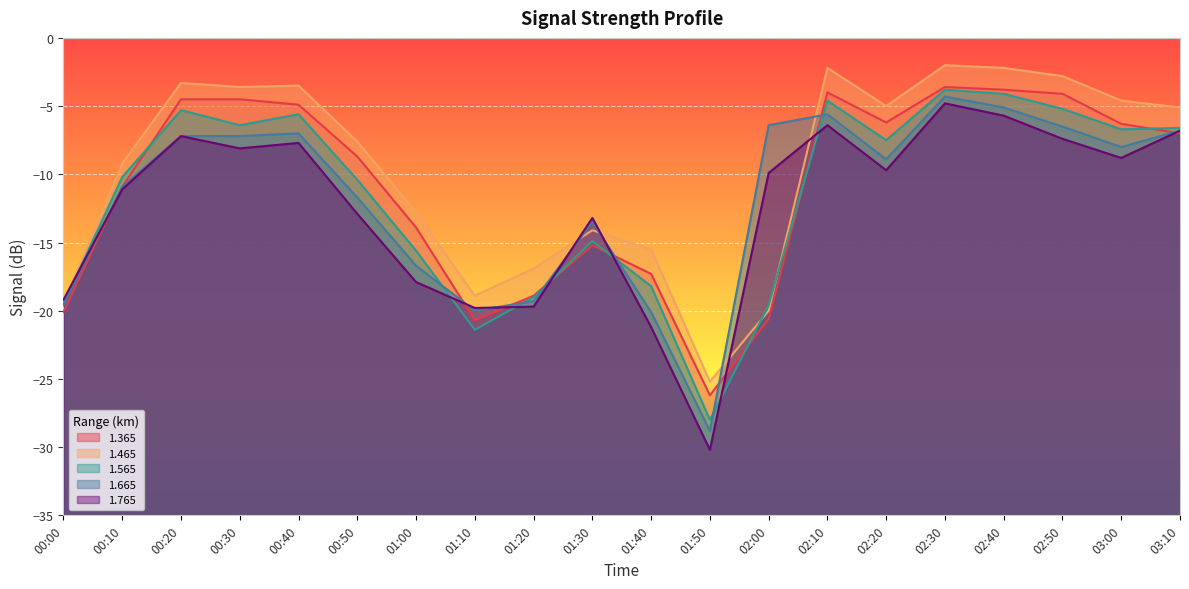

At which category does the chart reach its minimum across all series?

01:50